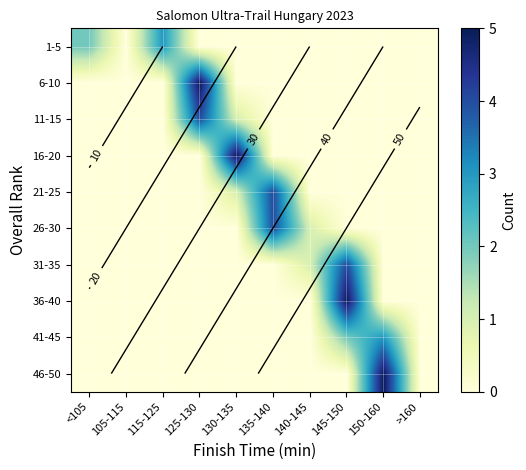

What is the greatest value displayed?

5